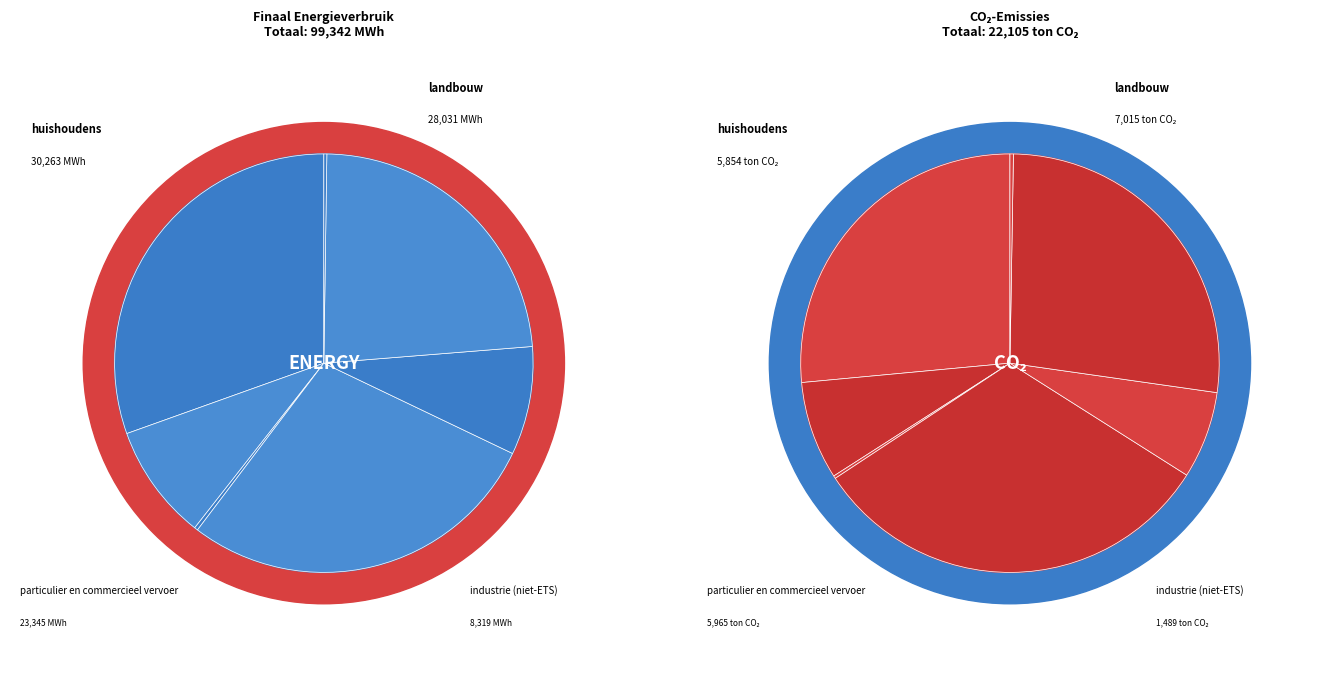

Is it true that landbouw is 38% of the pie?

False